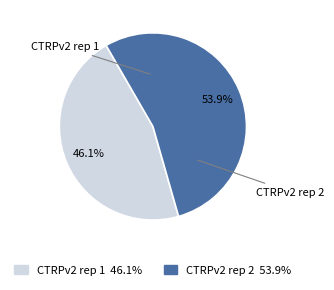

Which slice is the largest?

CTRPv2 rep 2